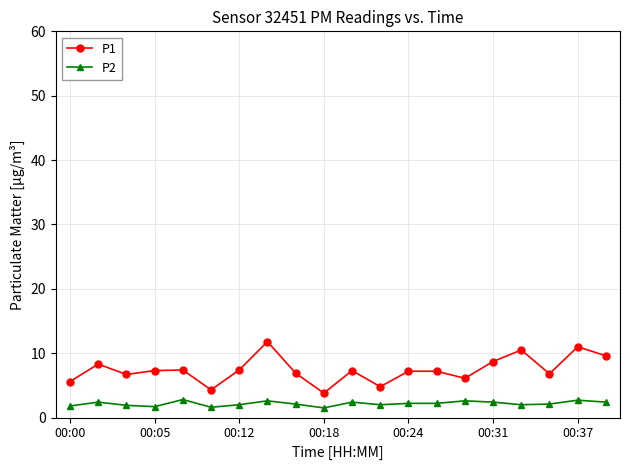

What is the maximum value shown in the chart?

11.8